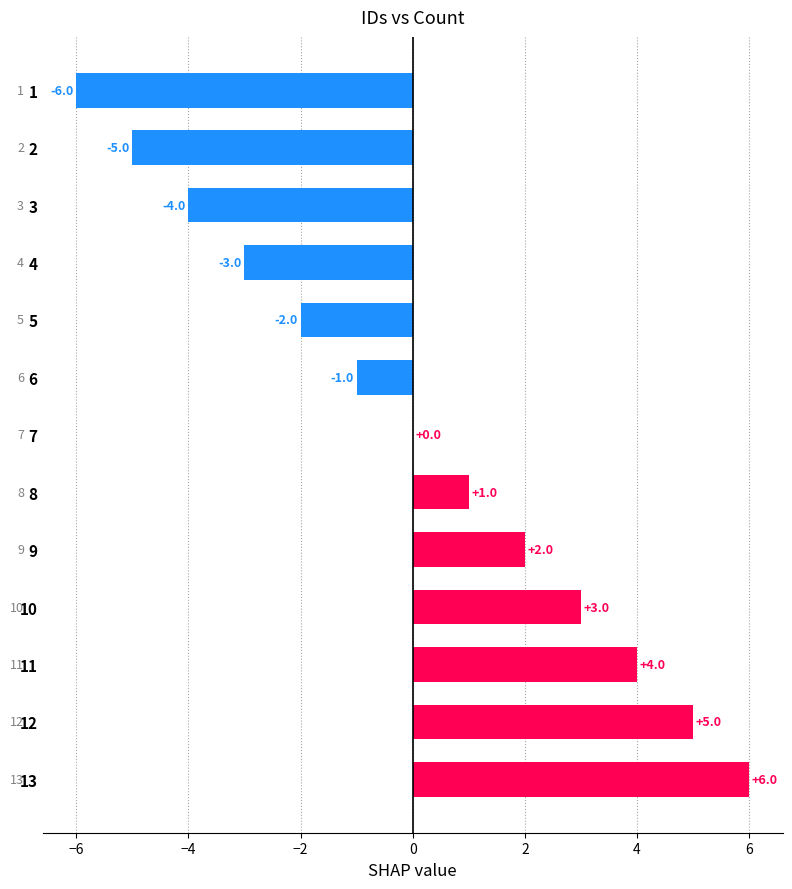

What is the greatest value displayed?

6